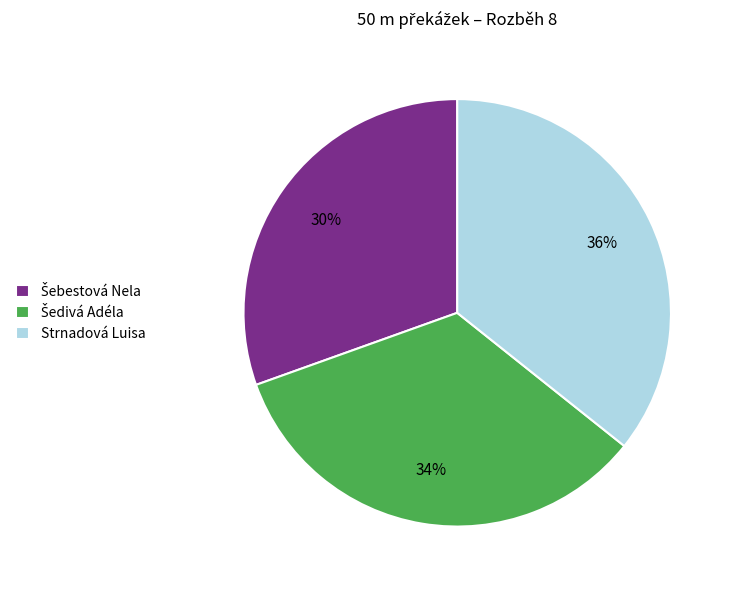

The Strnadová Luisa slice represents 21% of the pie. True or false?

False